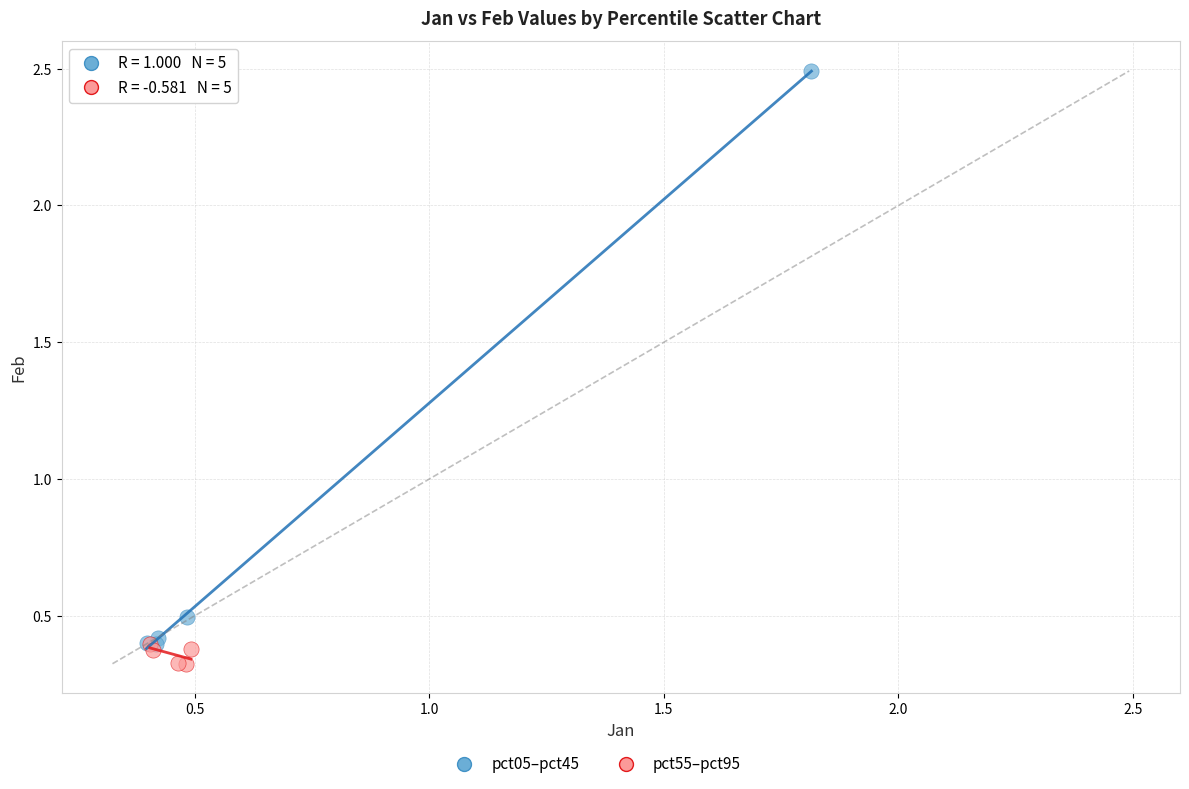

Which series reaches the minimum Y coordinate?

pct55–pct95